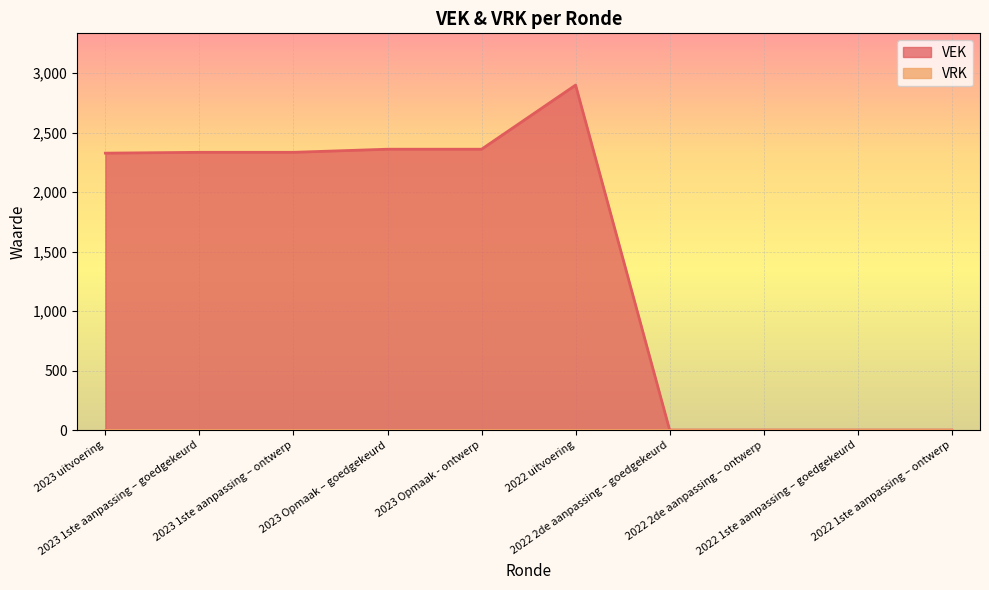

What is the average value?

1461